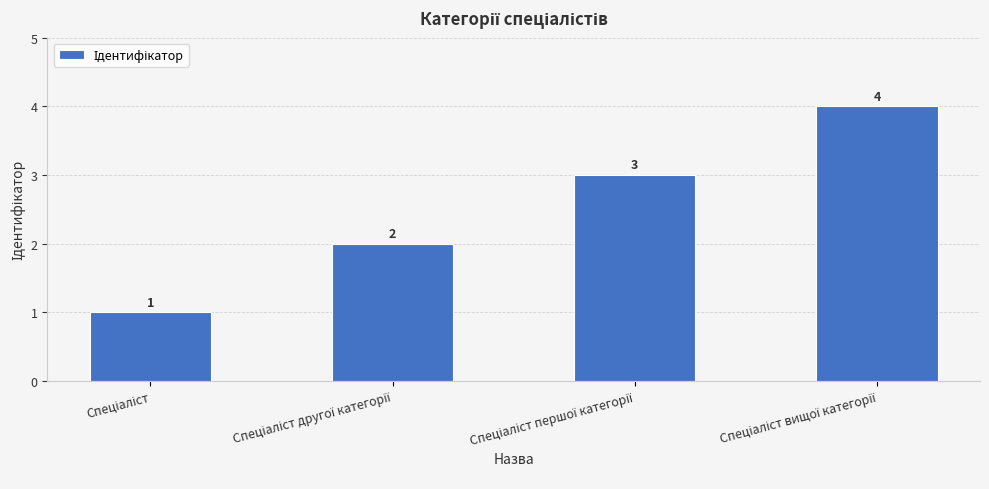

What is the maximum value shown in the chart?

4